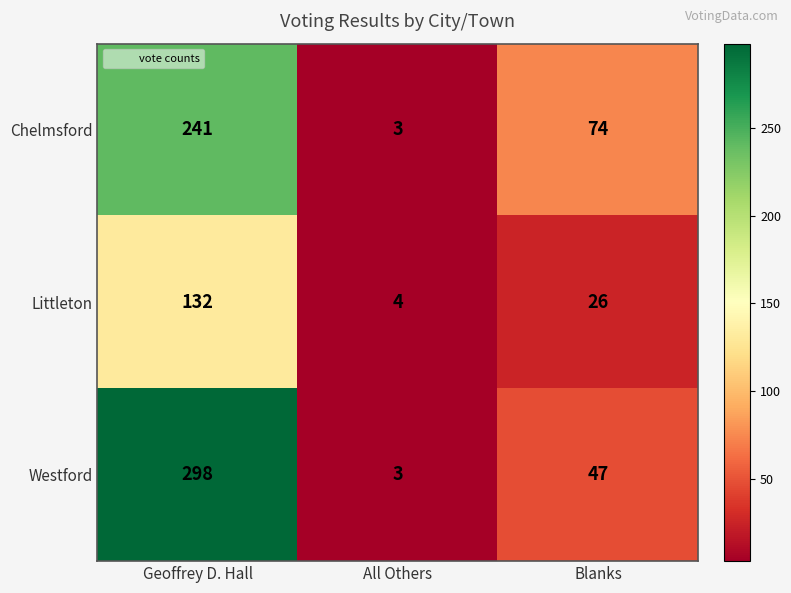

What is the difference between the Westford values at Blanks and Geoffrey D. Hall?

251